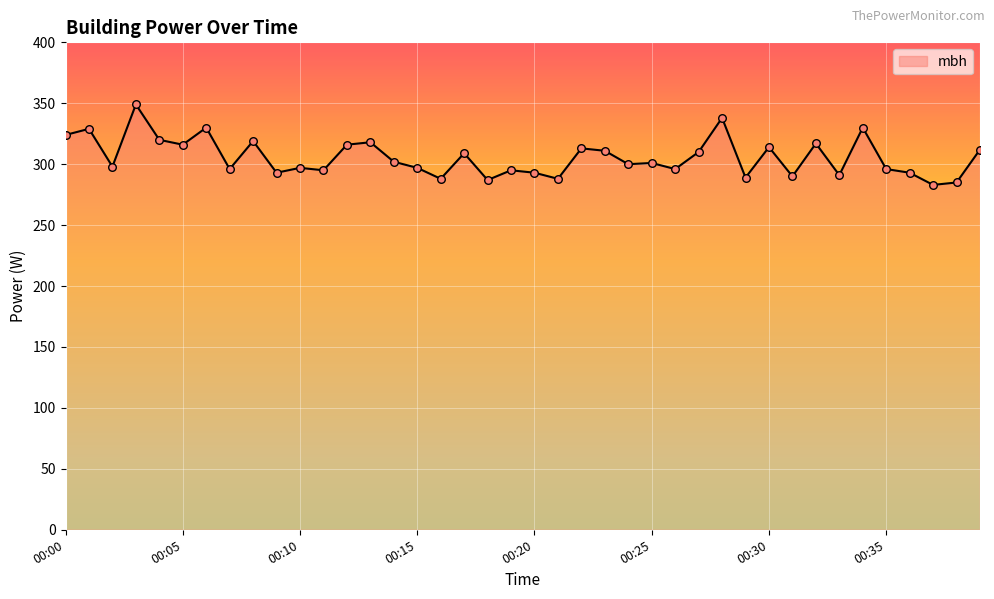

What is the maximum value shown in the chart?

349